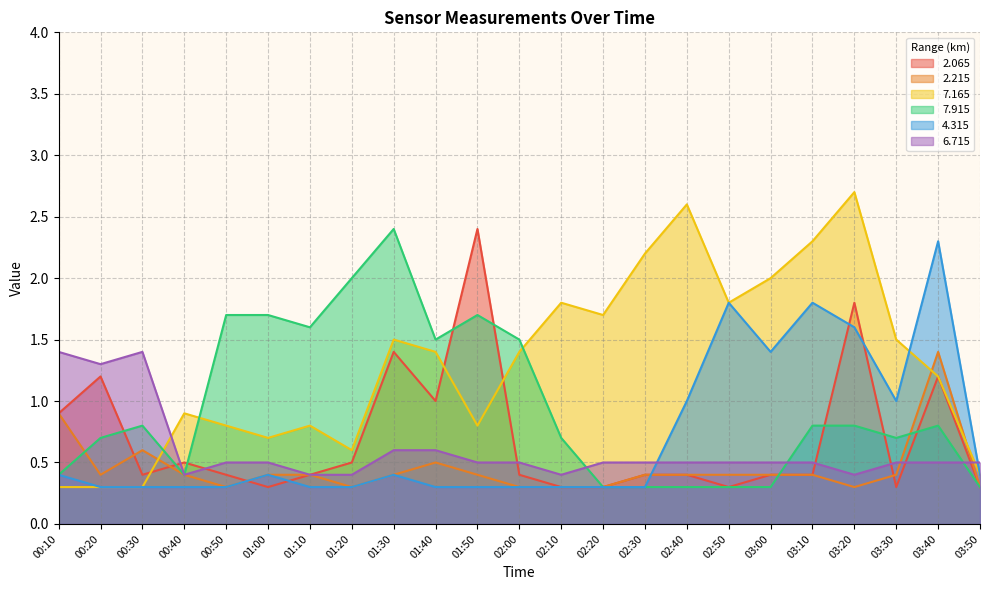

Which has a higher value, 01:20 or 01:10?

01:20